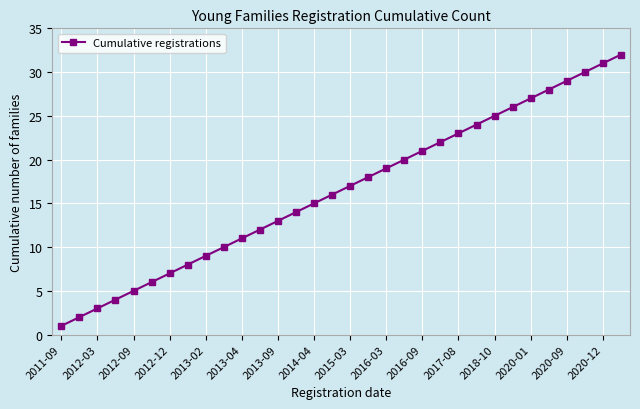

What is the maximum value shown in the chart?

32